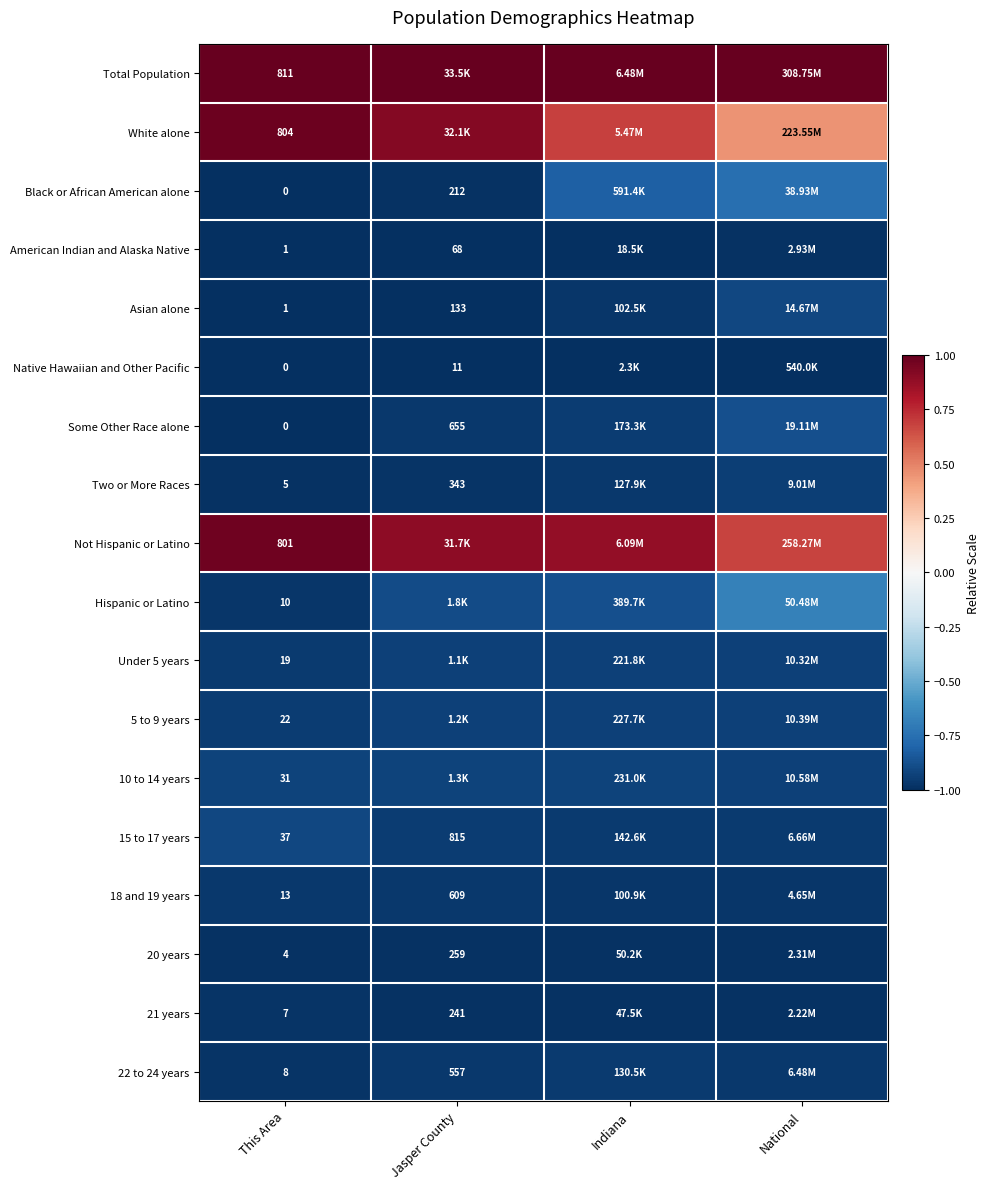

What is the sum of all 18 and 19 years values?

-3.9